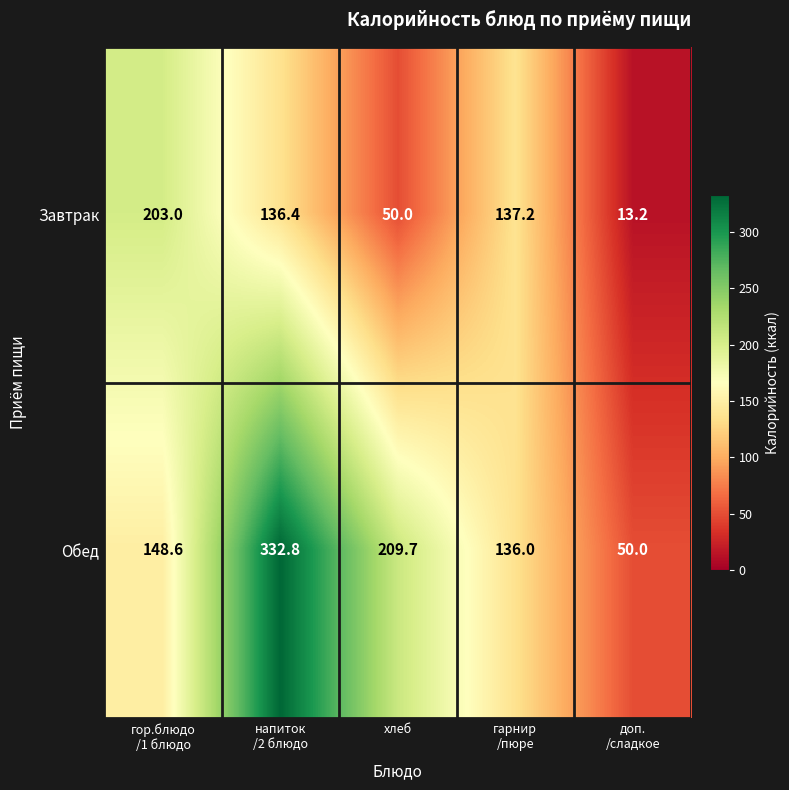

Which series has the largest total across all categories?

Обед